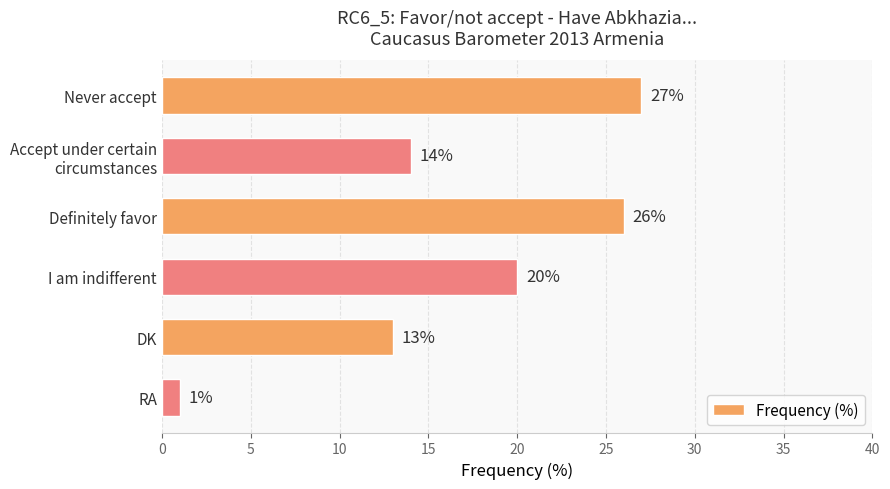

Rank the categories by value from lowest to highest.

RA, DK, Accept under certain
circumstances, I am indifferent, Definitely favor, Never accept